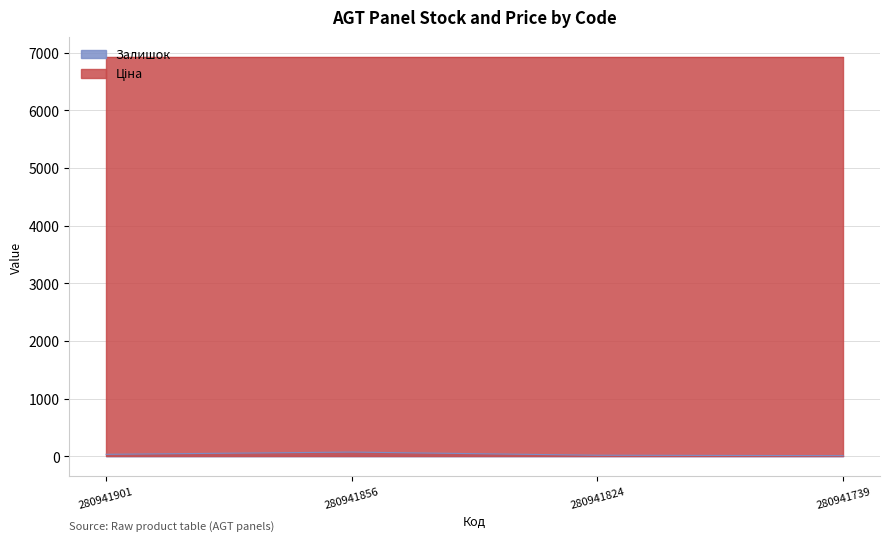

Read the value at 280941824.

17